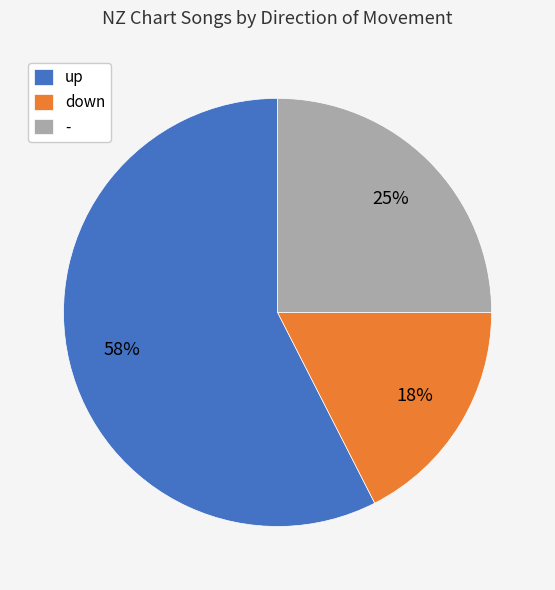

Rank the categories by value from highest to lowest.

up, -, down